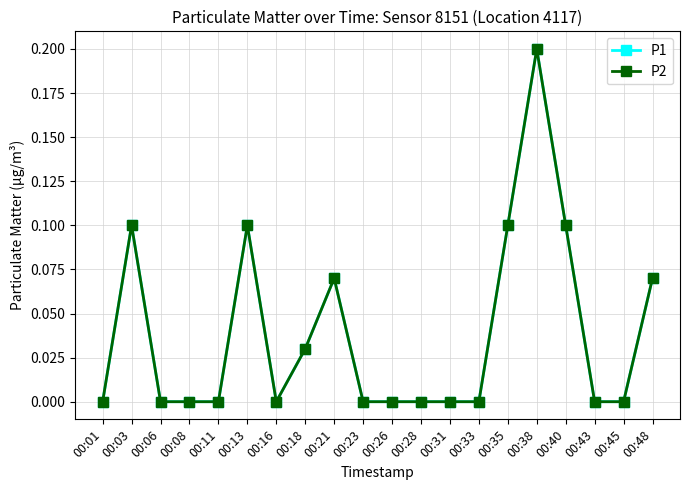

Does the chart have visible grid lines?

Yes